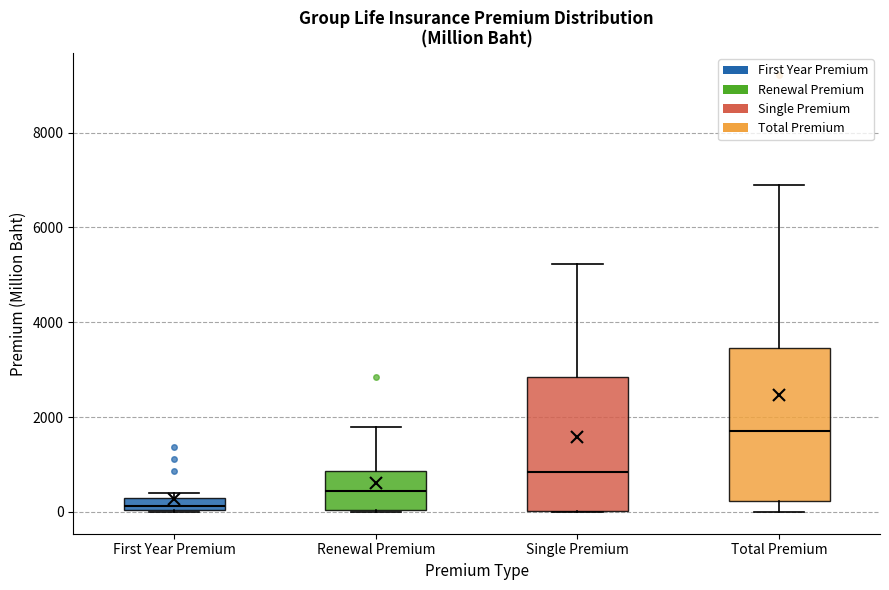

Which box's median line is the lowest?

First Year Premium